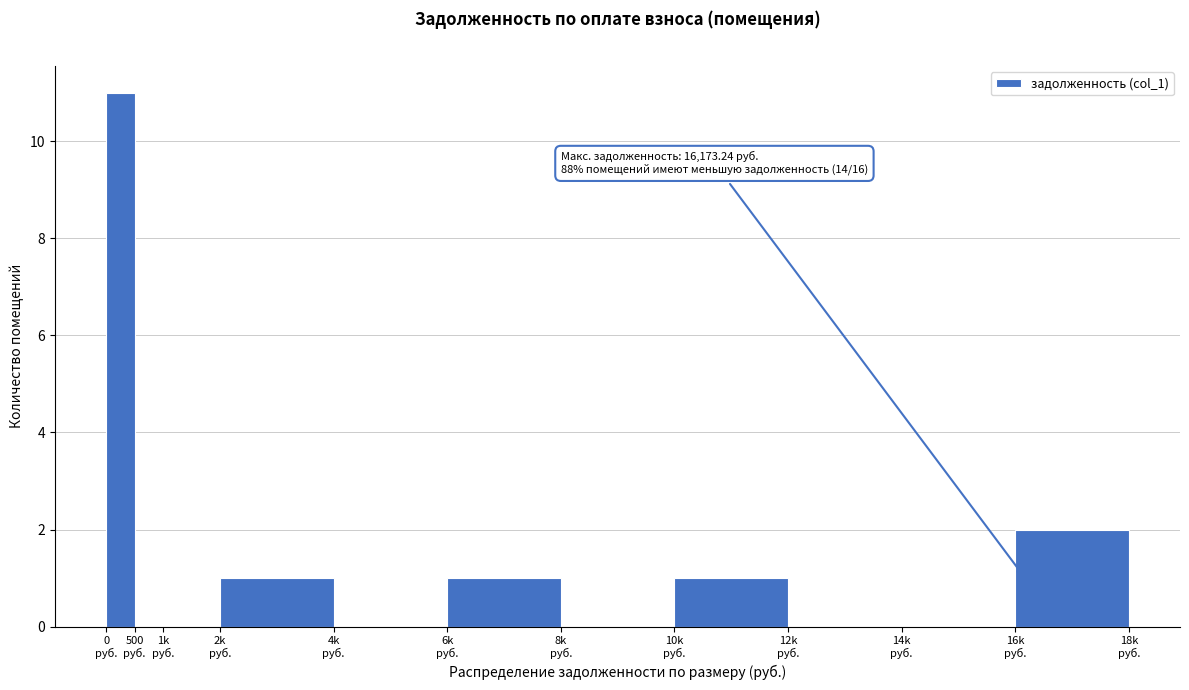

What is the maximum value shown in the chart?

11